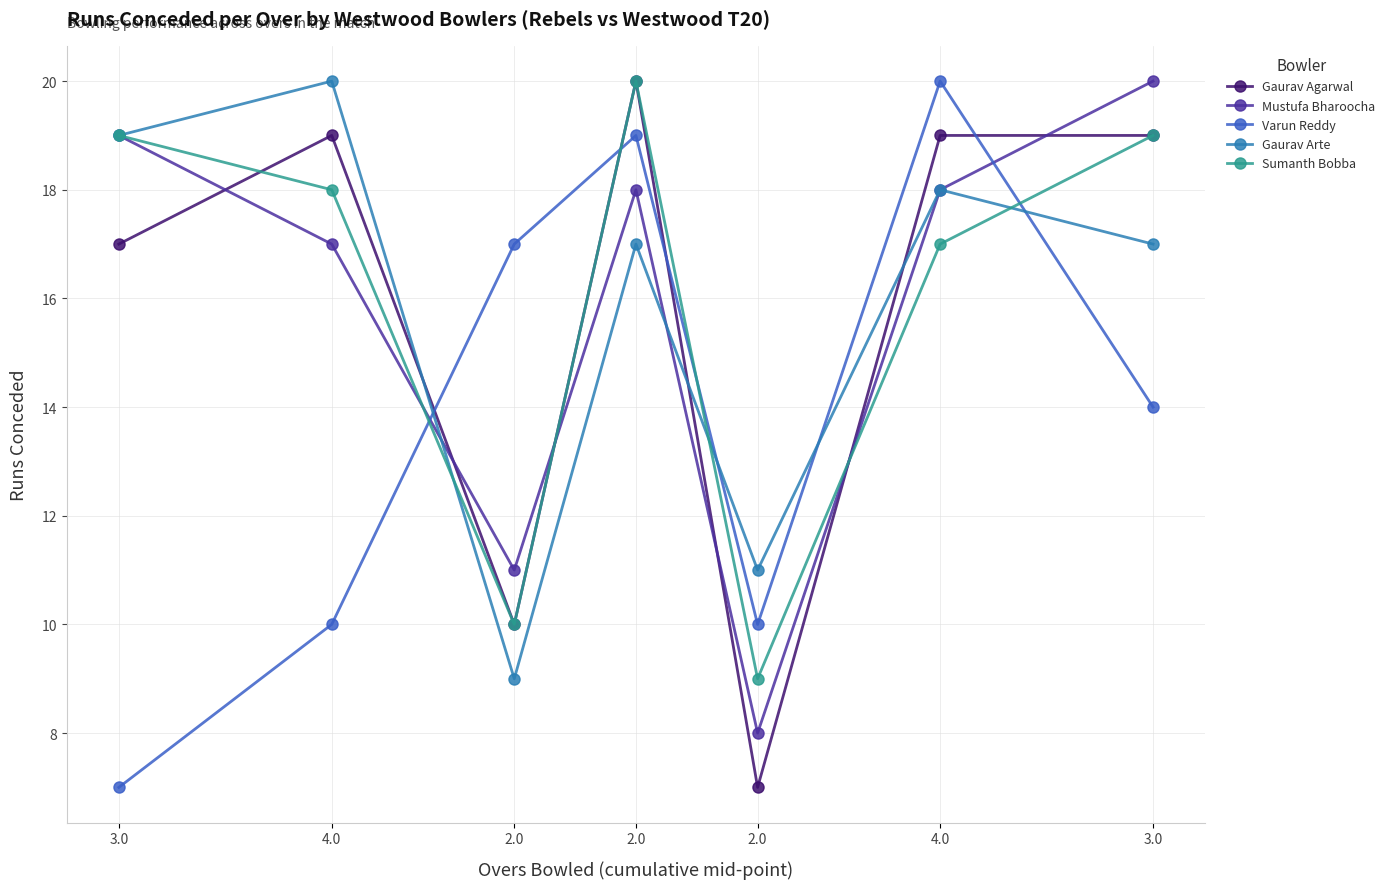

The Varun Reddy series shows 4 at 4.0. True or false?

False